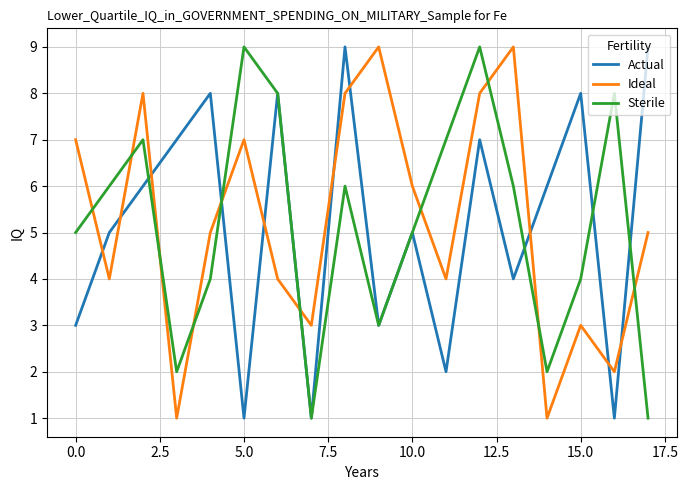

How many Sterile values are between 3 and 7?

10